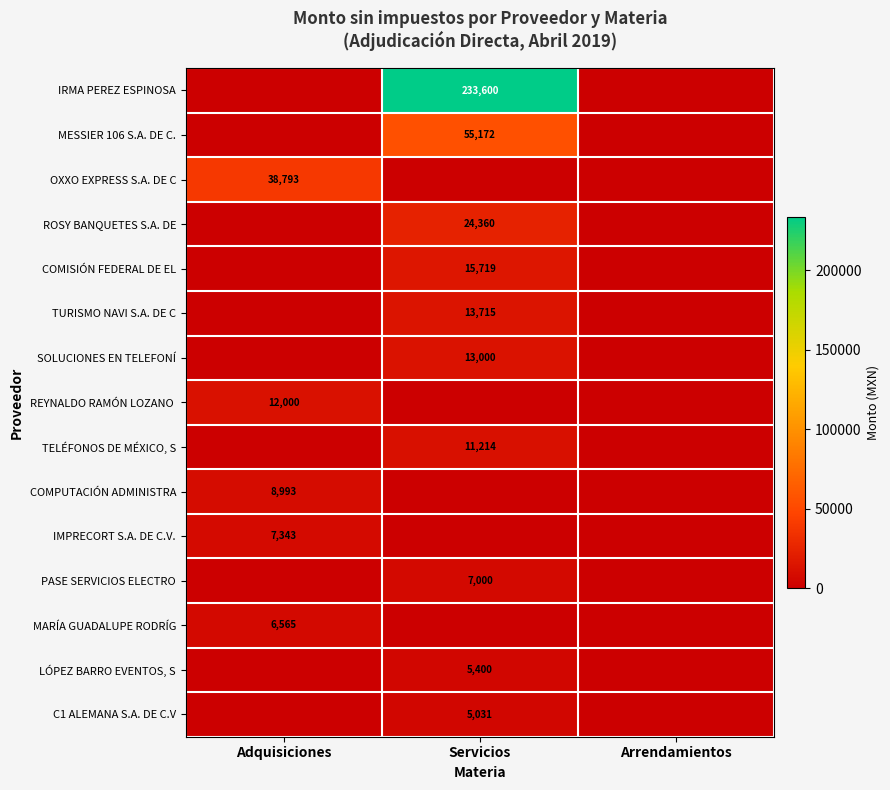

At which category is the sum across all series the highest?

Servicios